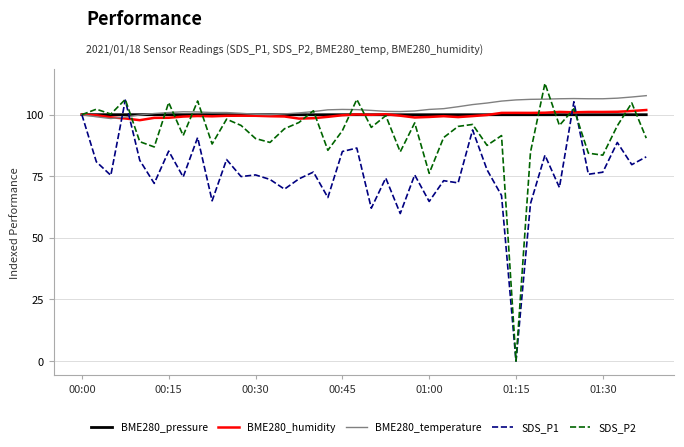

Which series has the largest range (max minus min)?

SDS_P2